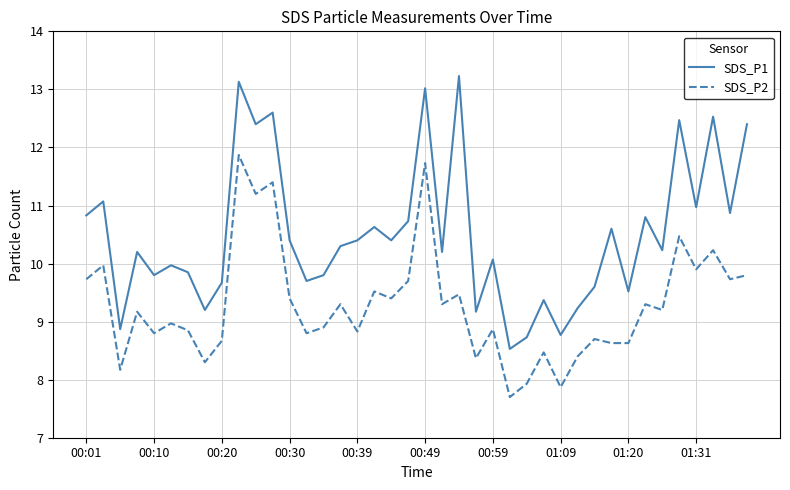

What is the greatest value displayed?

13.2